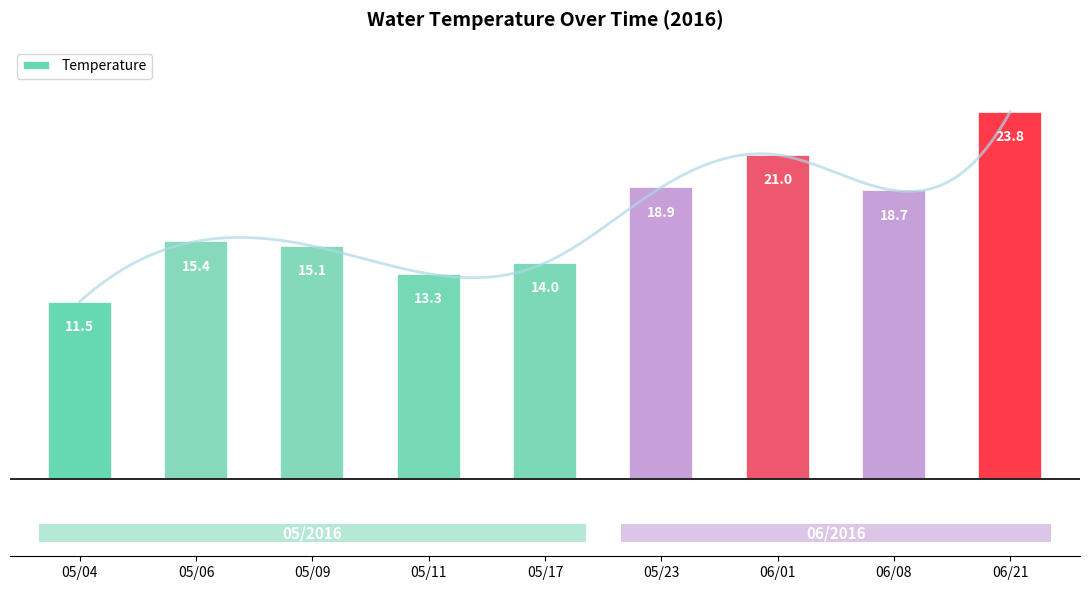

At which category does the chart reach its peak across all series?

06/21